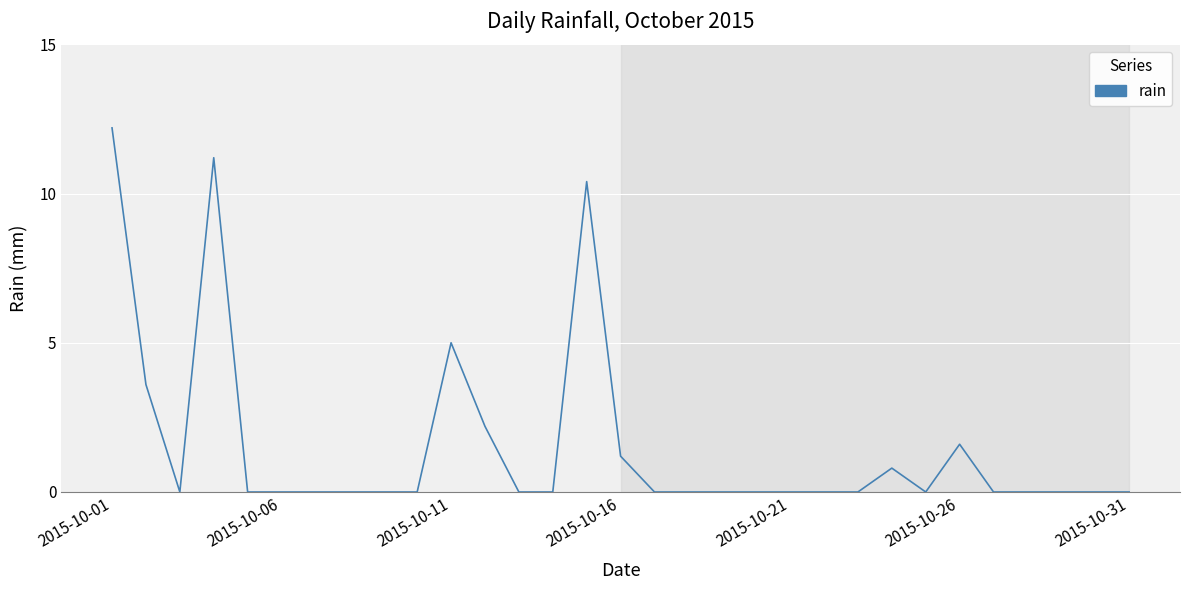

What is the difference between the maximum and minimum values?

12.2